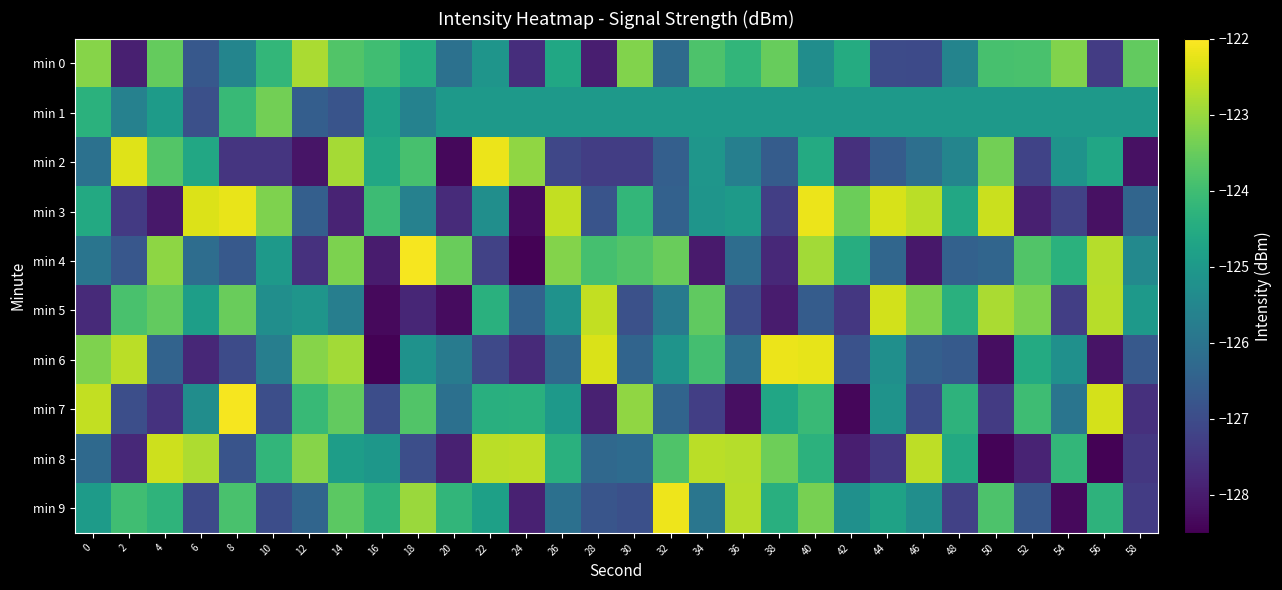

What is the greatest value displayed?

-122.1